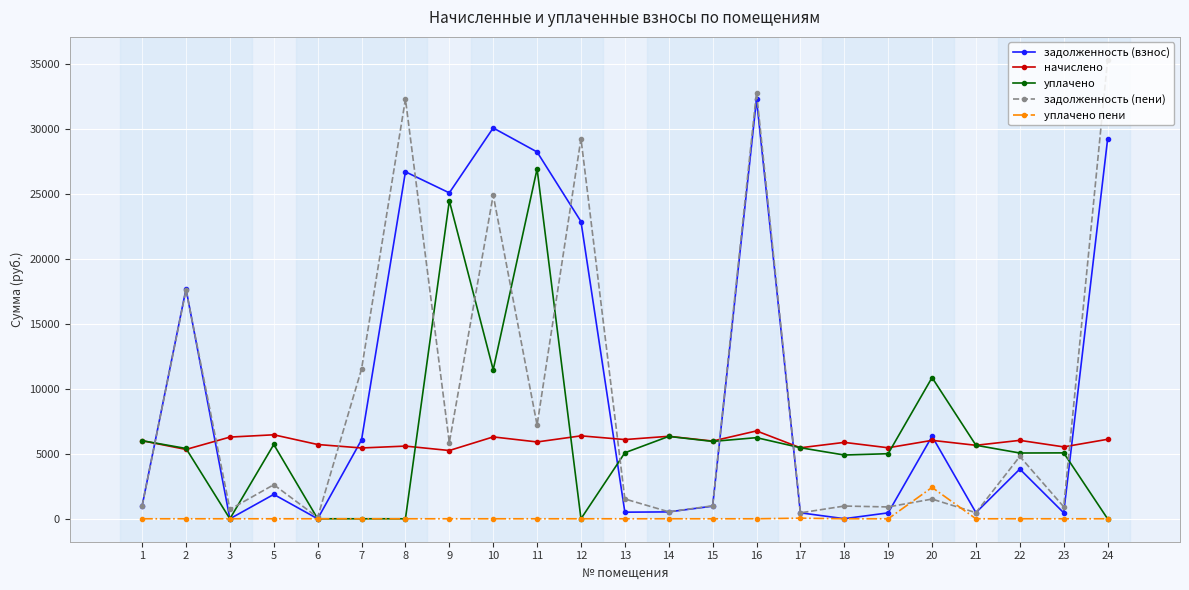

At which category is the sum across all series the highest?

16